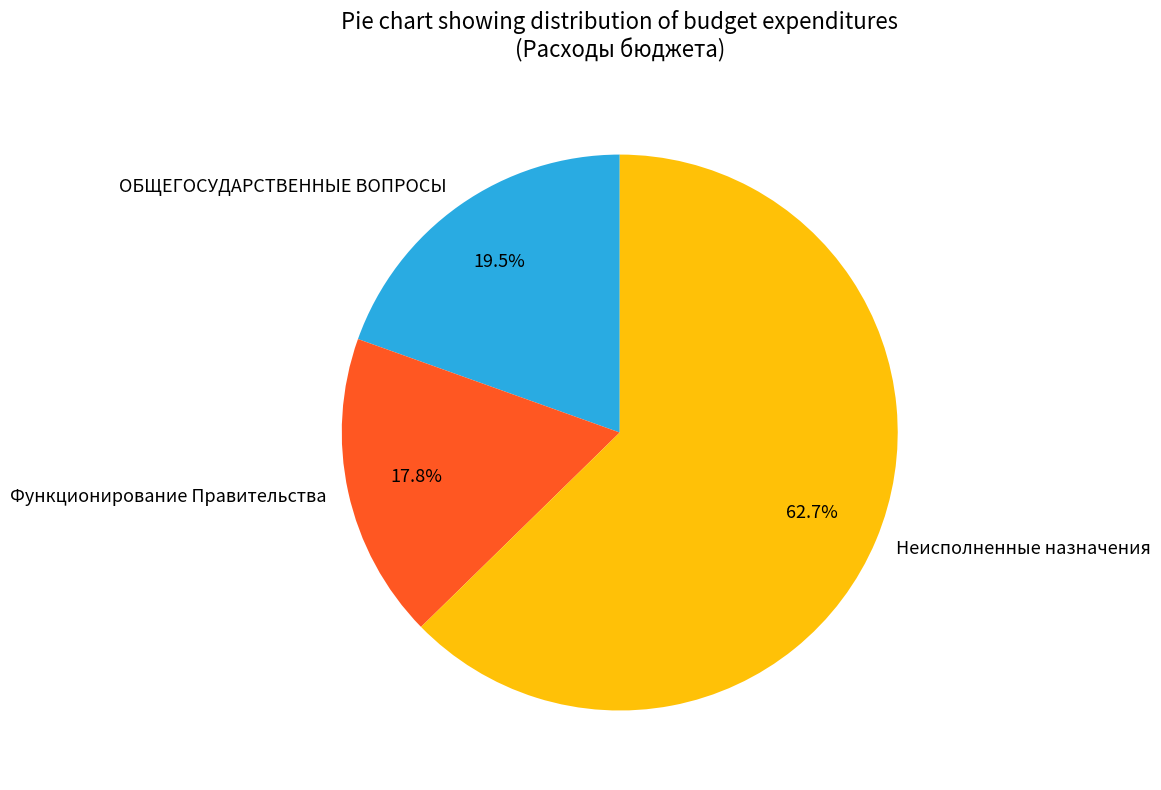

Which category has the smallest portion of the pie?

Функционирование Правительства